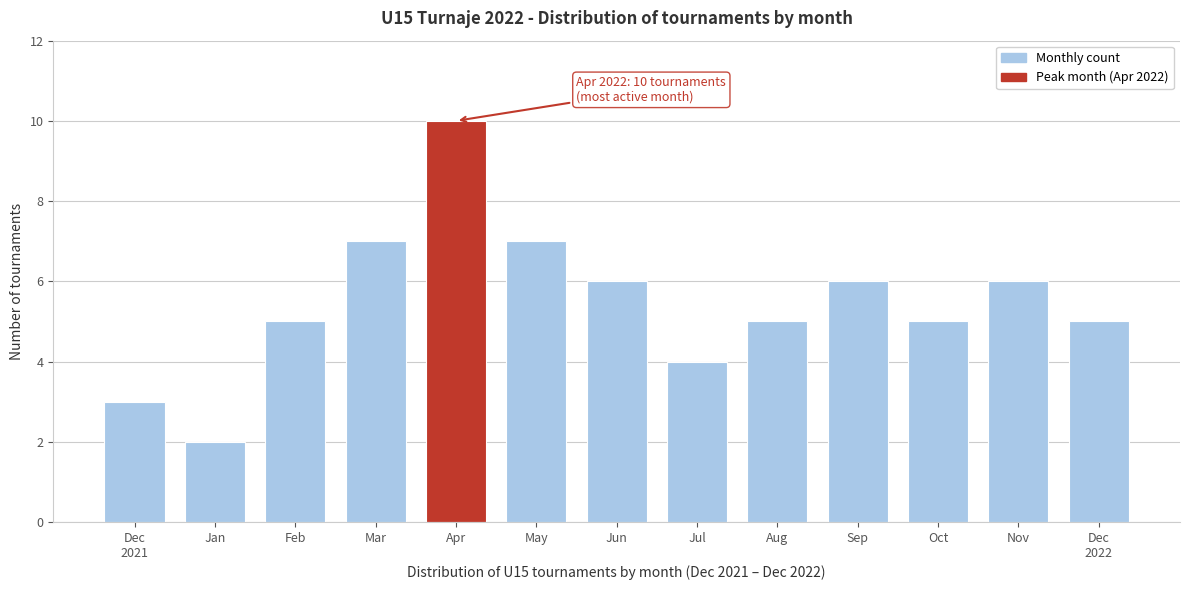

Reading left to right, transcribe all the data shown in this chart.

3	2	5	7	10	7	6	4	5	6	5	6	5